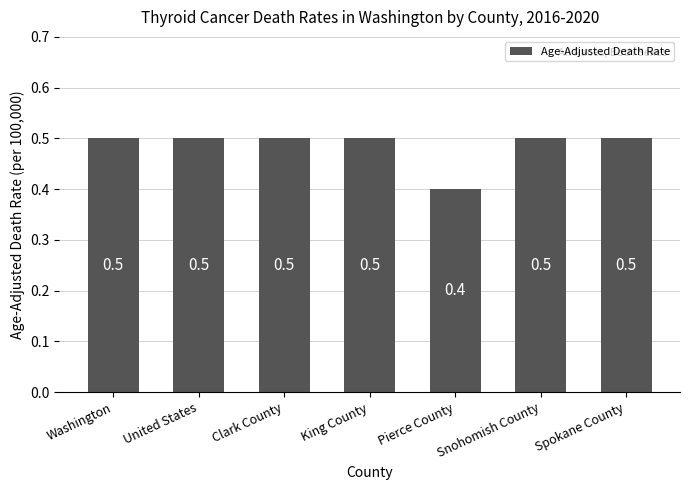

How many bars are there in total?

7